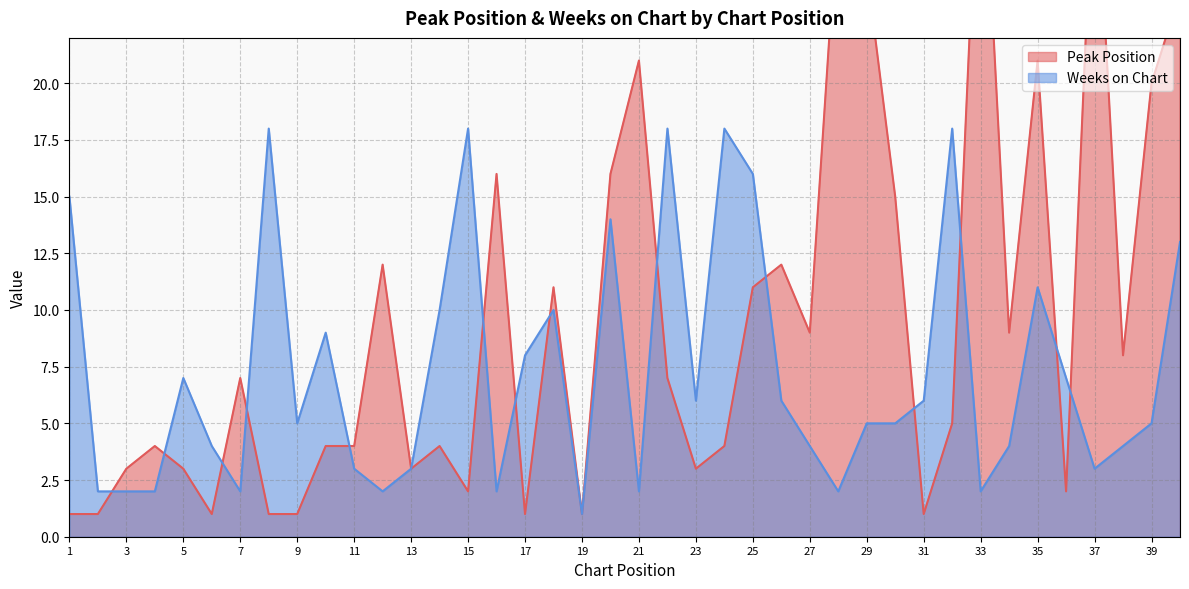

Rank the series by their maximum value, from lowest to highest.

Weeks on Chart, Peak Position